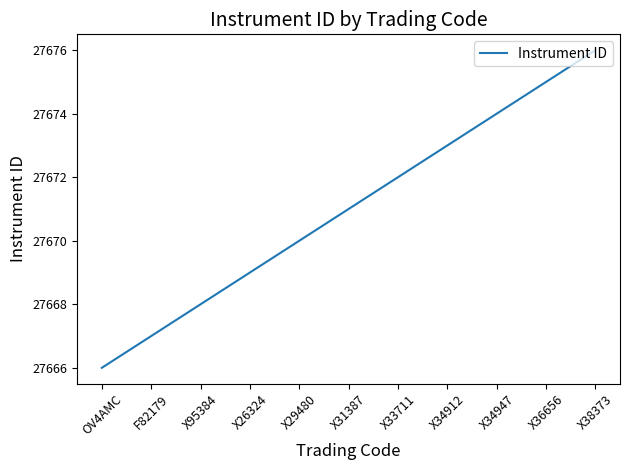

What position from the right is X36656?

2